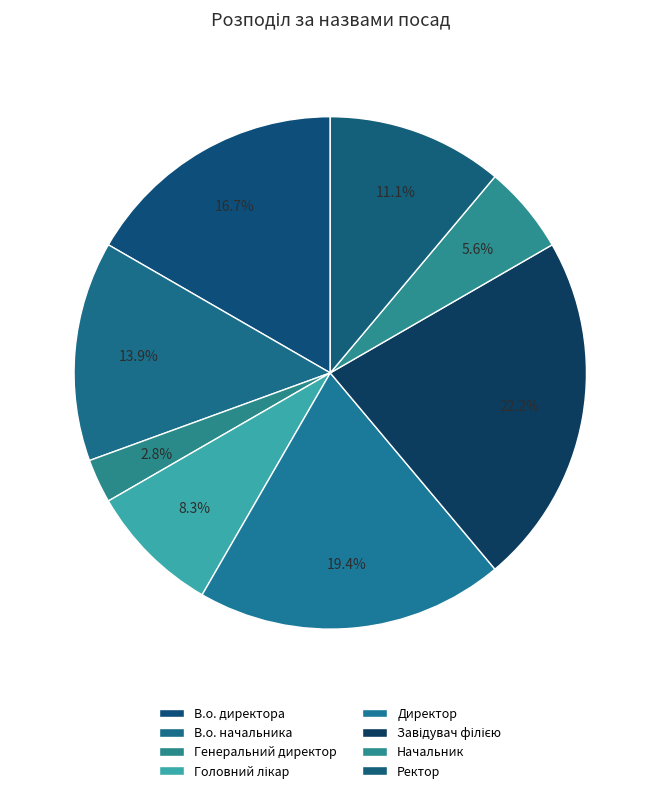

To the nearest percent, what percentage of the pie is Головний лікар?

8%